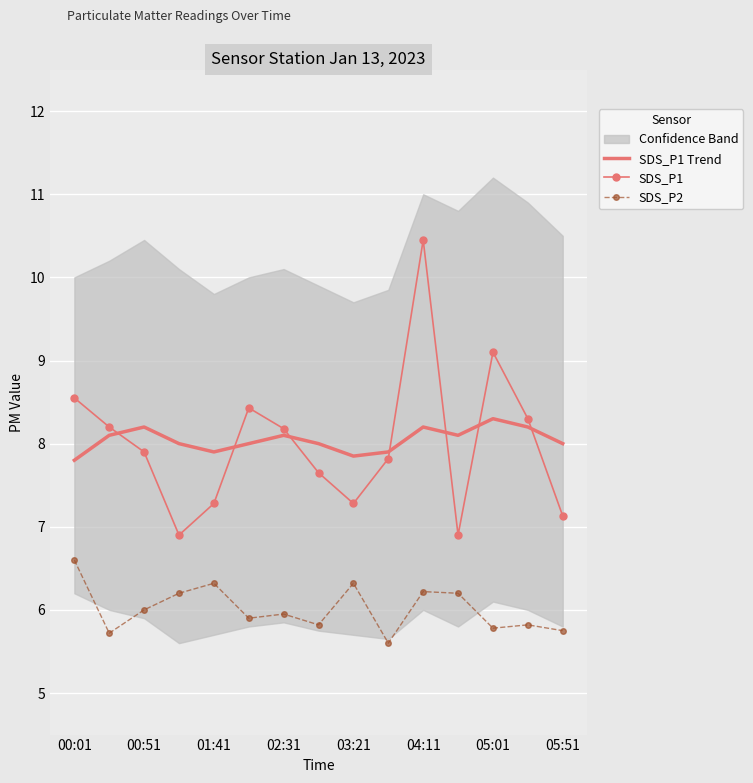

Reading left to right, extract all data points from this chart.

SDS_P1 Trend: 7.8	8.1	8.2	8.0	7.9	8.0	8.1	8.0	7.8	7.9	8.2	8.1	8.3	8.2	8.0
SDS_P1: 8.6	8.2	7.9	6.9	7.3	8.4	8.2	7.7	7.3	7.8	10.4	6.9	9.1	8.3	7.1
SDS_P2: 6.6	5.7	6.0	6.2	6.3	5.9	6.0	5.8	6.3	5.6	6.2	6.2	5.8	5.8	5.8